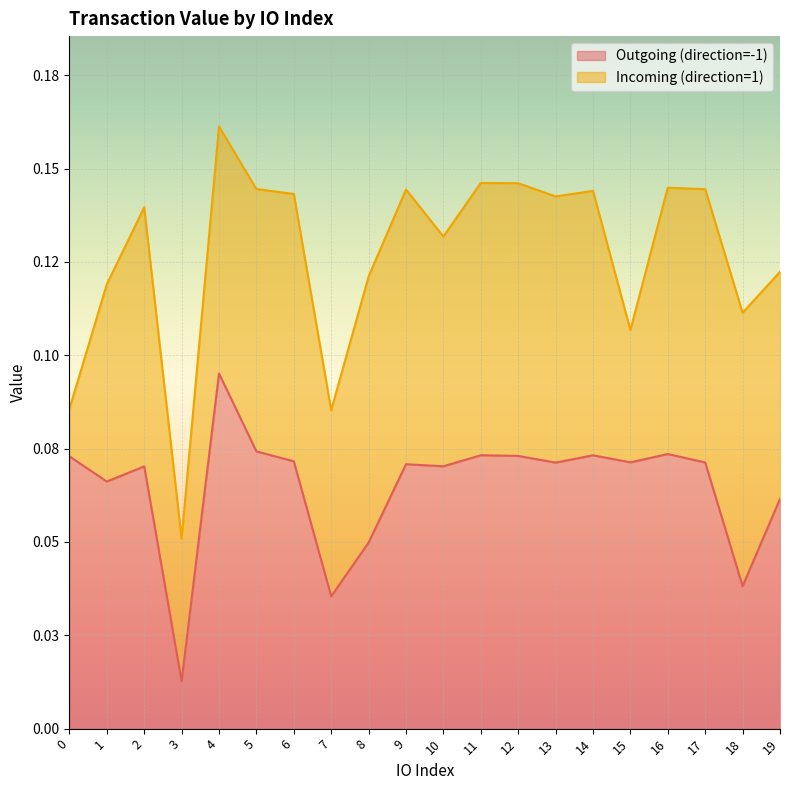

True or false: the data shows 0.1 at 5.

False